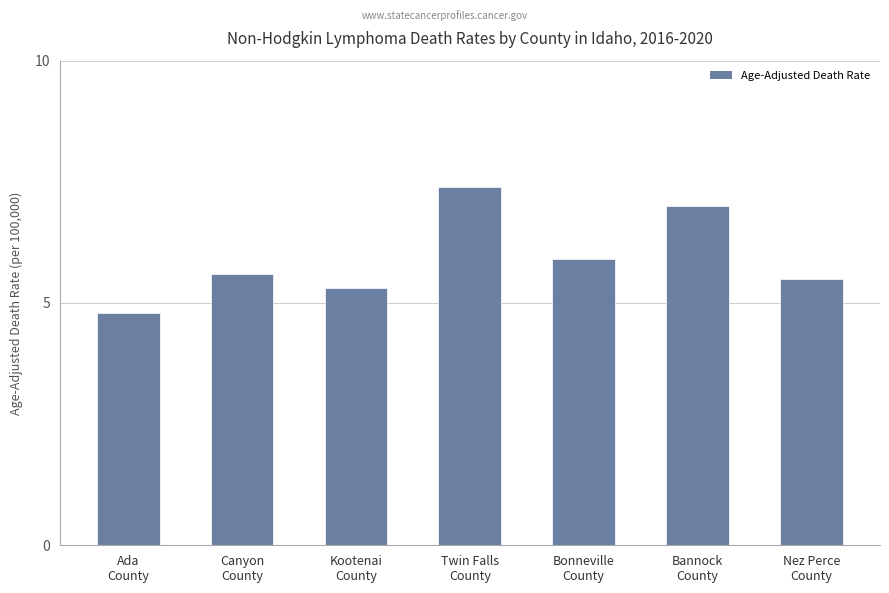

Approximately how many times larger is the value at Ada
County compared to Nez Perce
County?

0.9